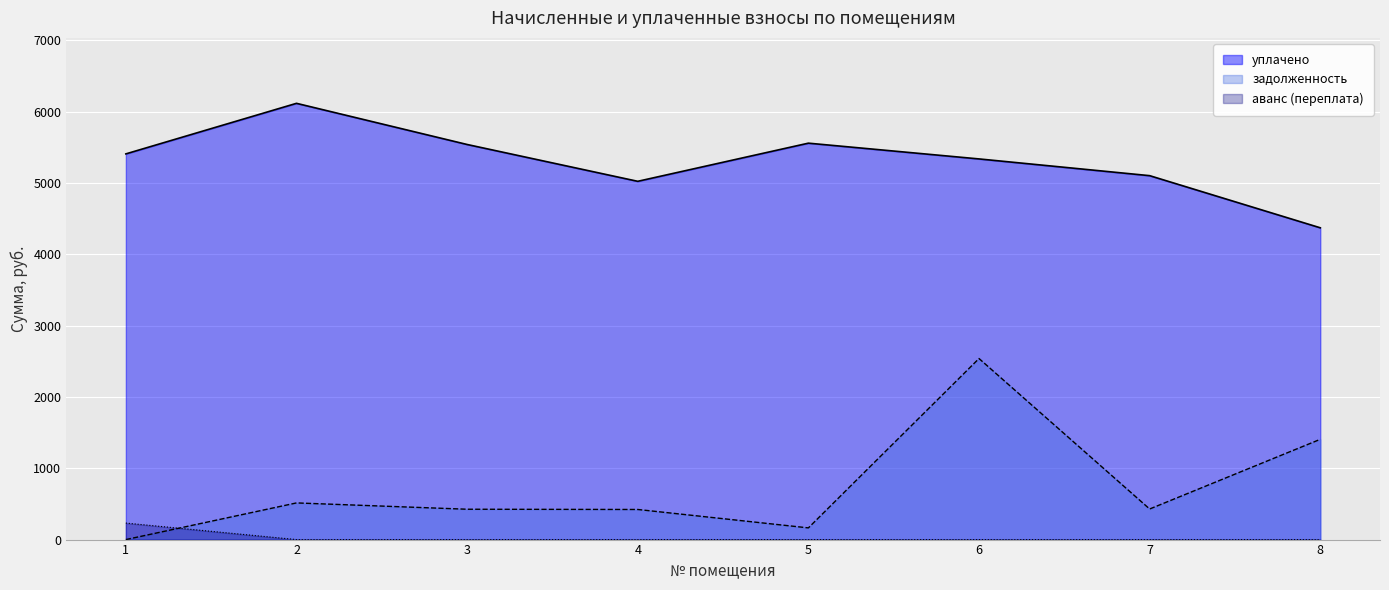

How many series are shown in this chart?

3